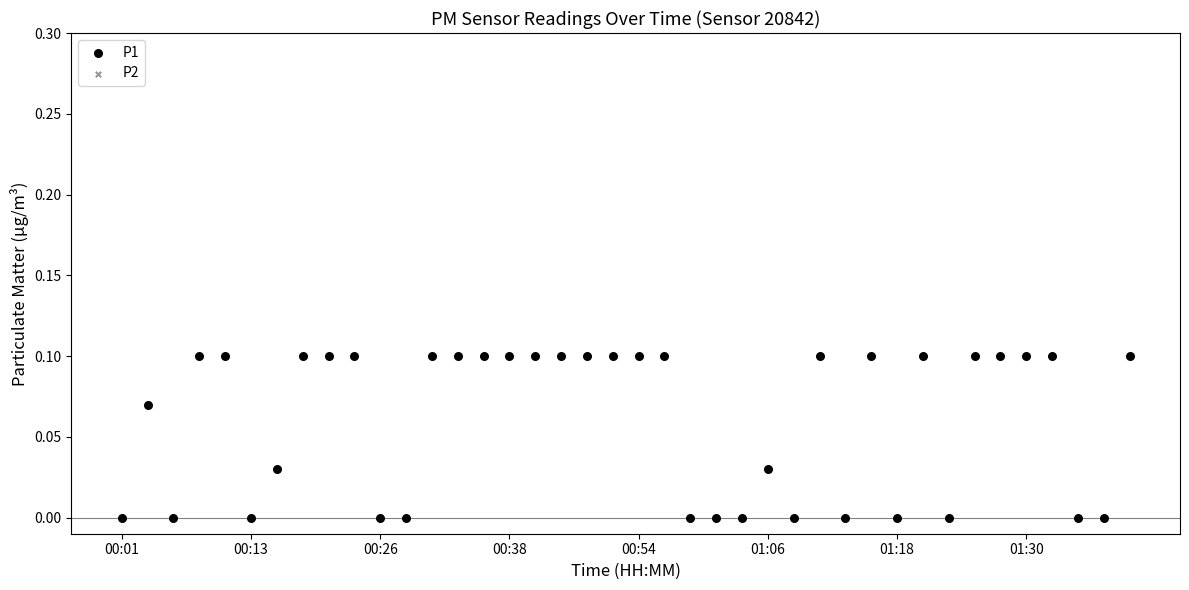

What are all the series names shown in the legend?

P1, P2